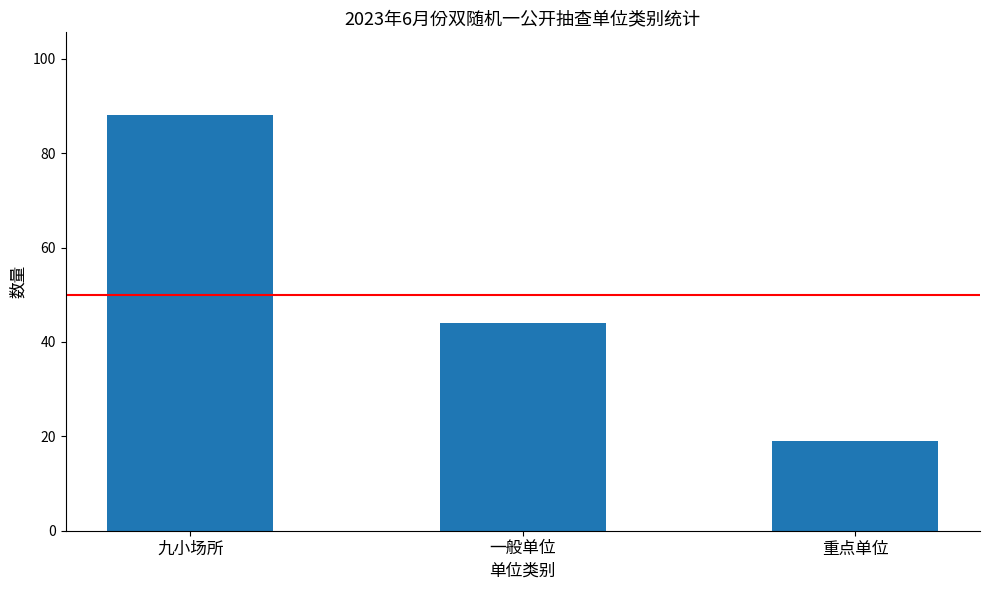

What is the change in value from 九小场所 to 重点单位?

-69